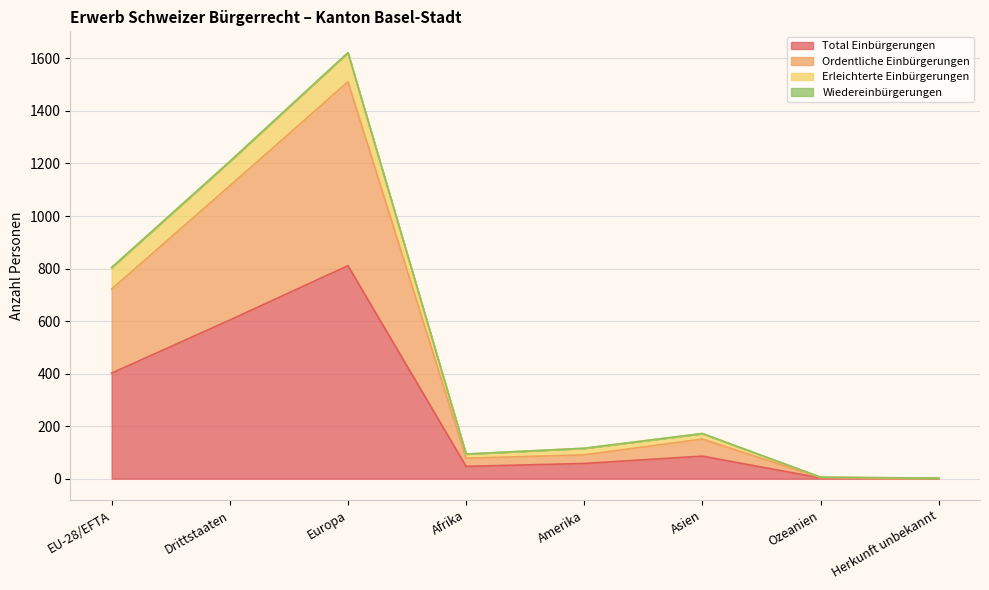

Rank the categories by Total Einbürgerungen value from highest to lowest.

Europa, Drittstaaten, EU-28/EFTA, Asien, Amerika, Afrika, Ozeanien, Herkunft unbekannt